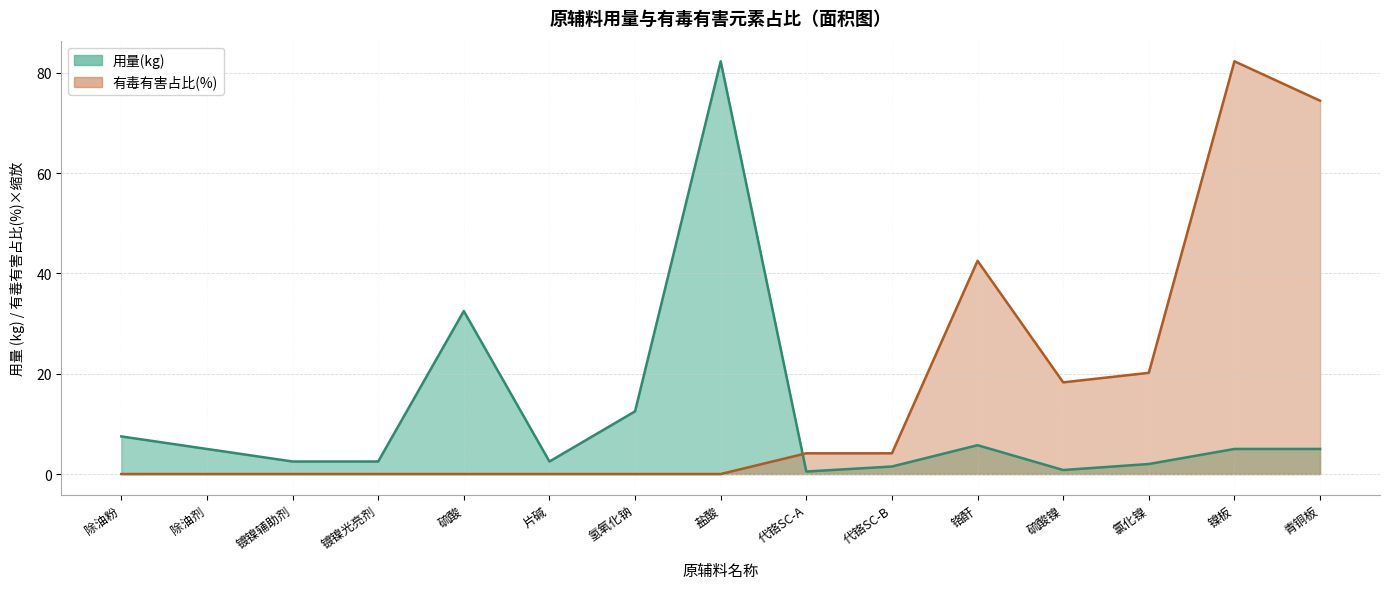

How many distinct data groups are displayed?

2